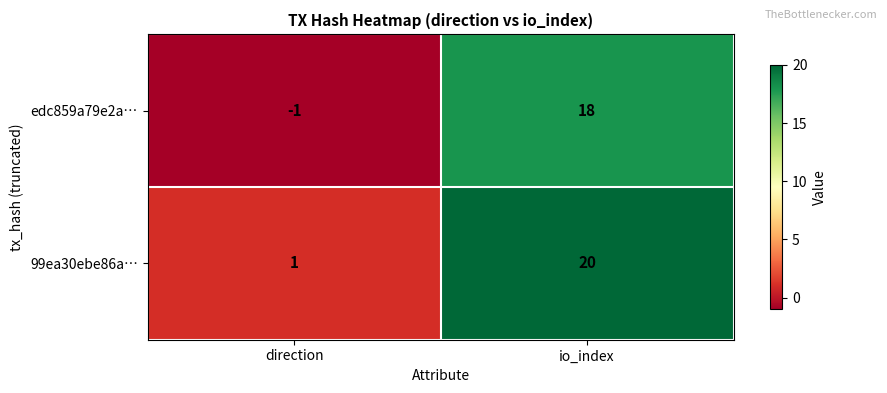

List the series in order of their peak value, highest first.

99ea30ebe86a…, edc859a79e2a…